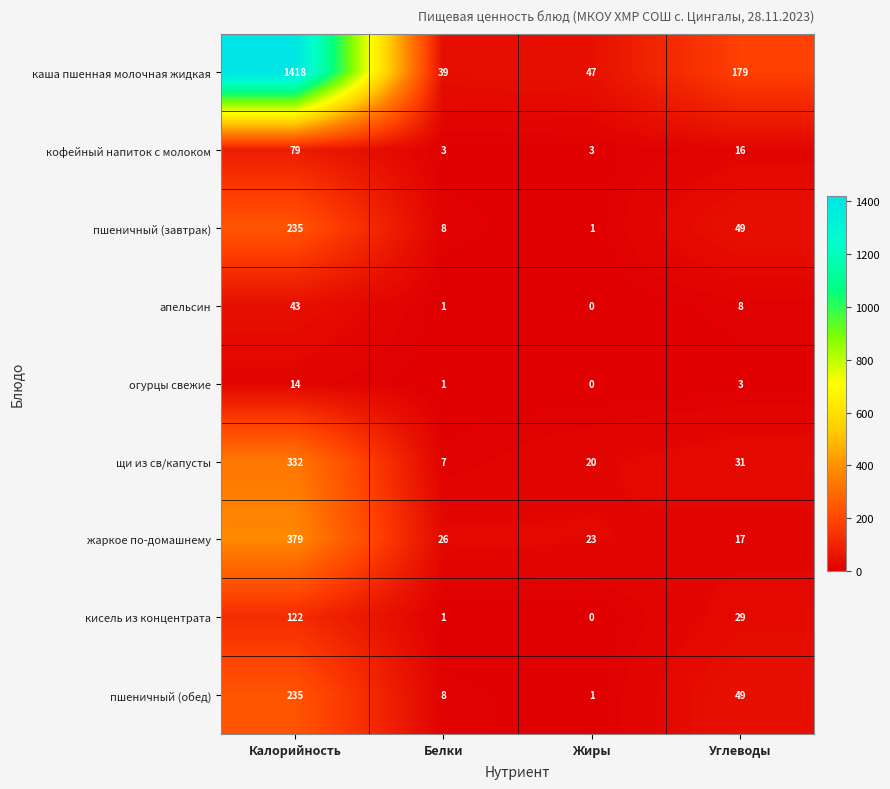

Rank the categories by каша пшенная молочная жидкая value from lowest to highest.

Белки, Жиры, Углеводы, Калорийность